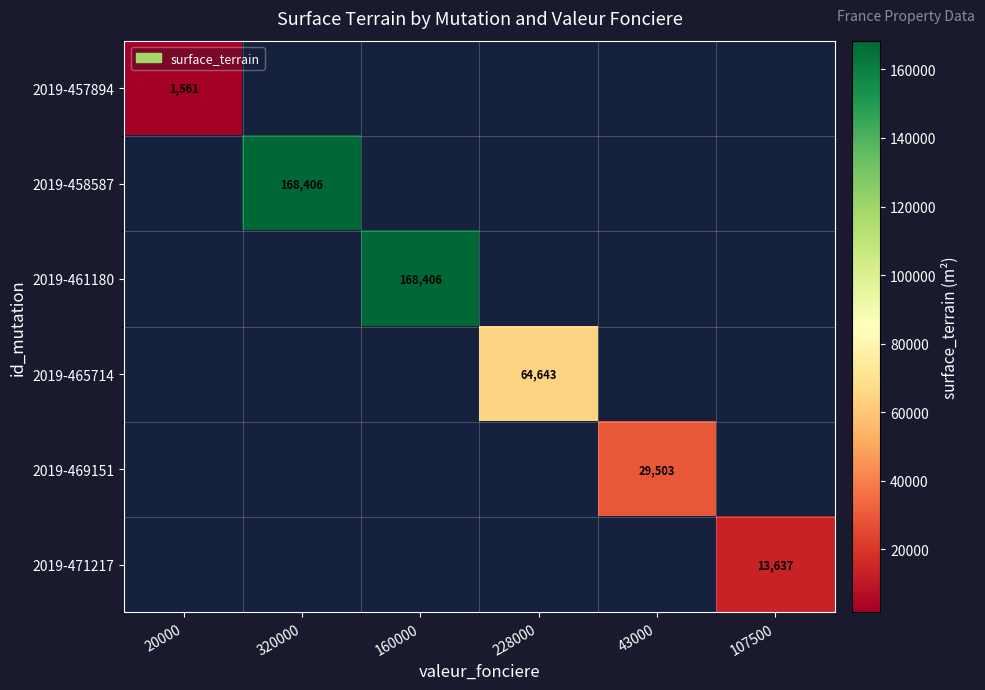

Count the number of data series in this chart.

6